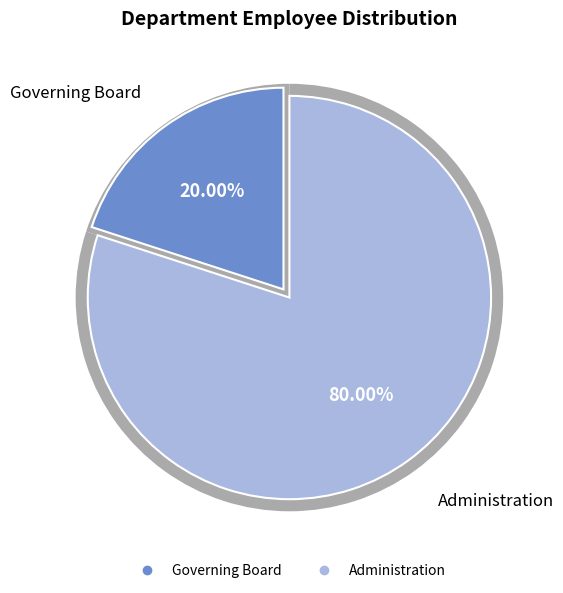

Approximately how many times larger is the value at Administration compared to Governing Board?

4.0